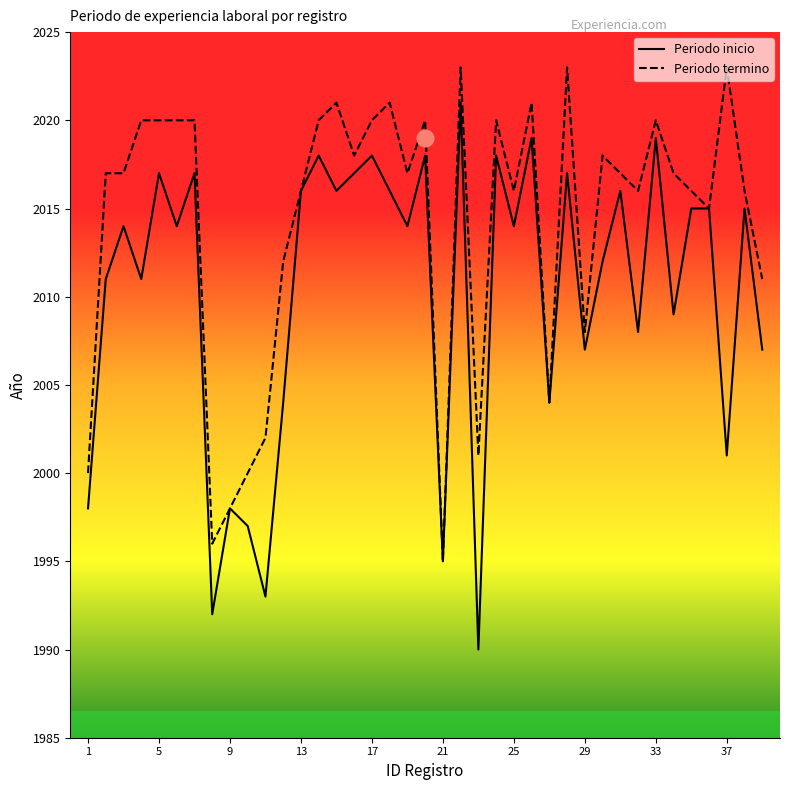

What is the greatest value displayed?

2023